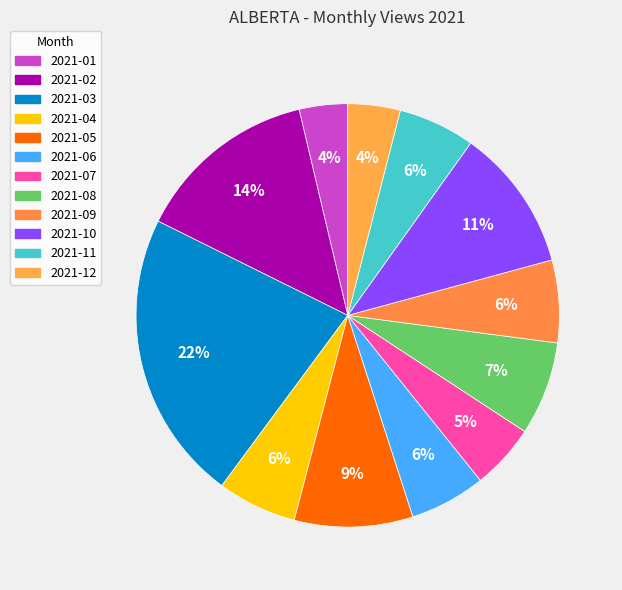

Count the number of slices in the pie.

12